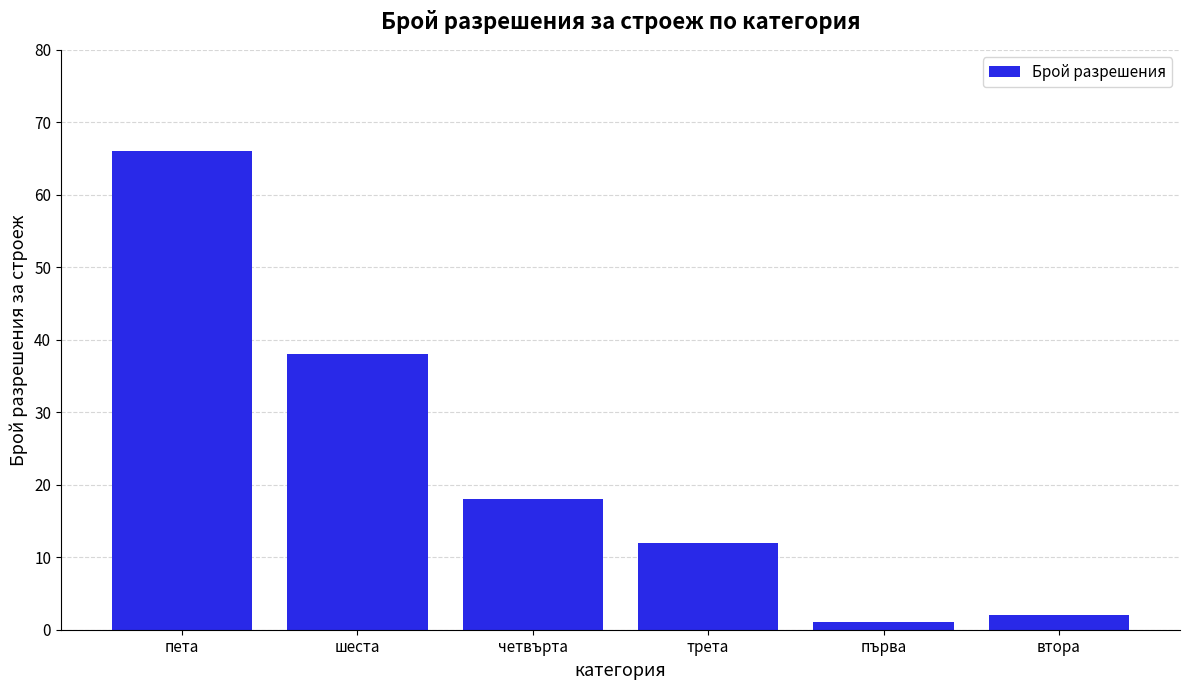

Reading left to right, extract all data points from this chart.

66	38	18	12	1	2